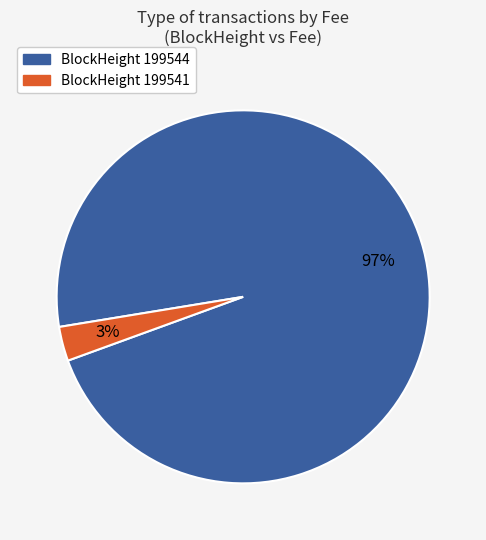

Which slice is the smallest?

BlockHeight 199541